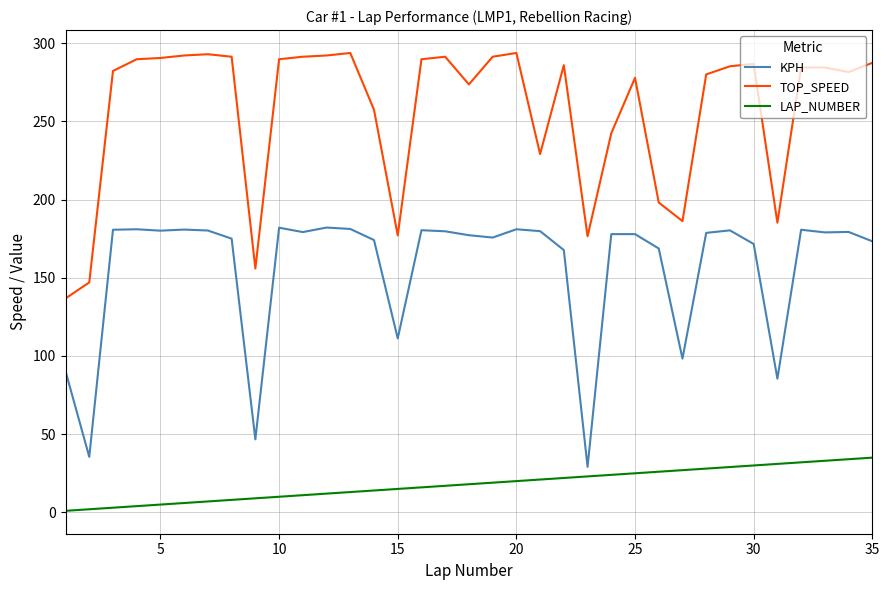

Which series has the widest spread of values?

TOP_SPEED